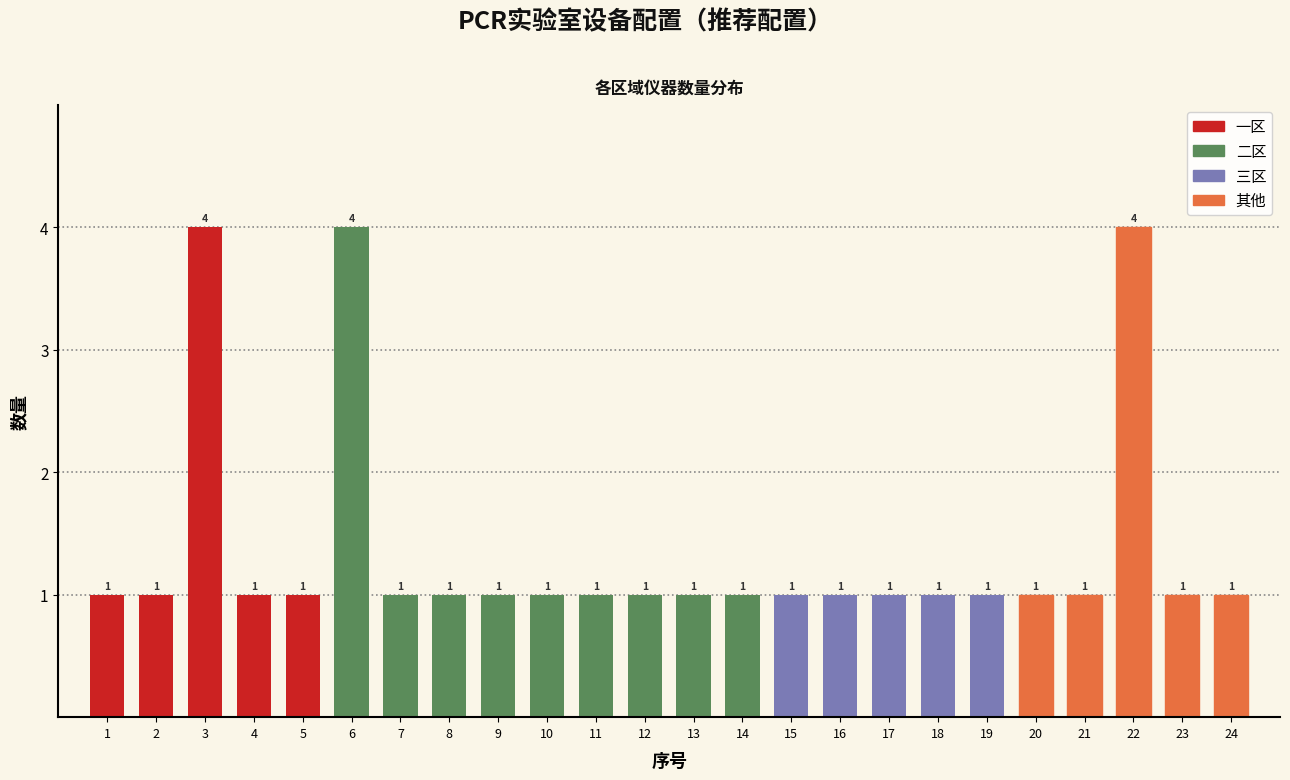

Reading left to right, what are all the values shown in this chart?

1=1	2=1	3=4	4=1	5=1	6=4	7=1	8=1	9=1	10=1	11=1	12=1	13=1	14=1	15=1	16=1	17=1	18=1	19=1	20=1	21=1	22=4	23=1	24=1